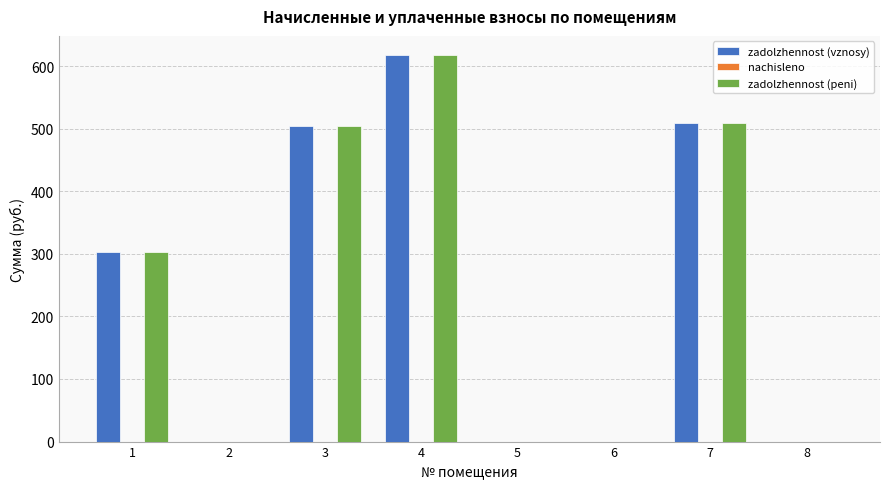

Is the value of zadolzhennost (vznosy) at 7 greater than the value of zadolzhennost (peni) at 1?

Yes